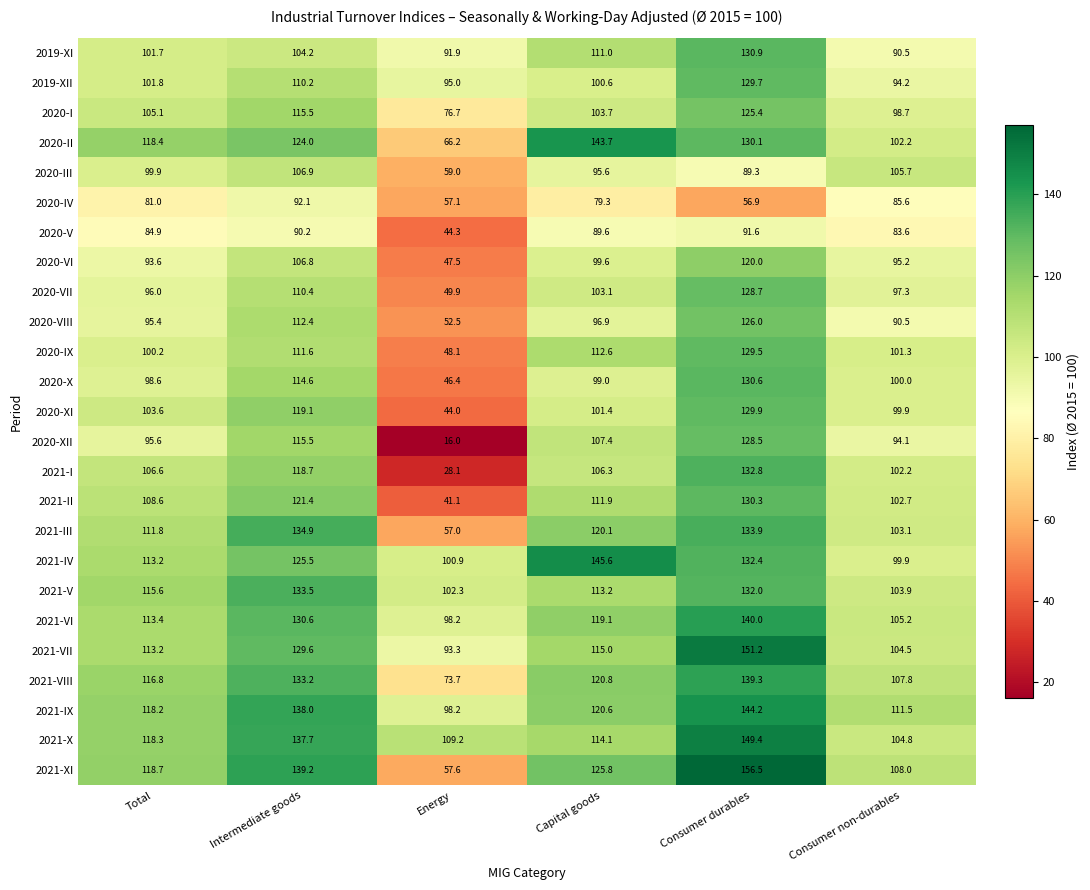

What is the difference between the highest and lowest values at Capital goods?

66.3